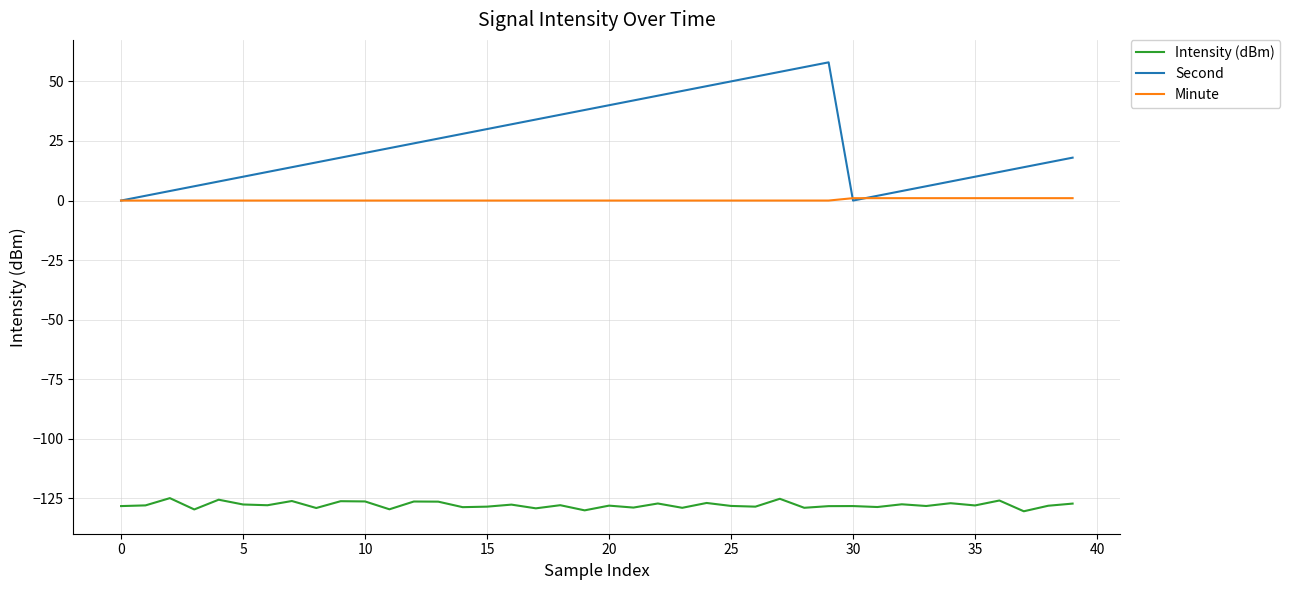

List the series in order of their overall mean, lowest first.

Intensity (dBm), Minute, Second